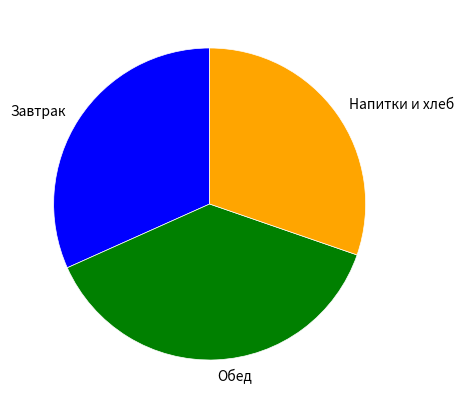

Is there a majority slice in this chart?

No